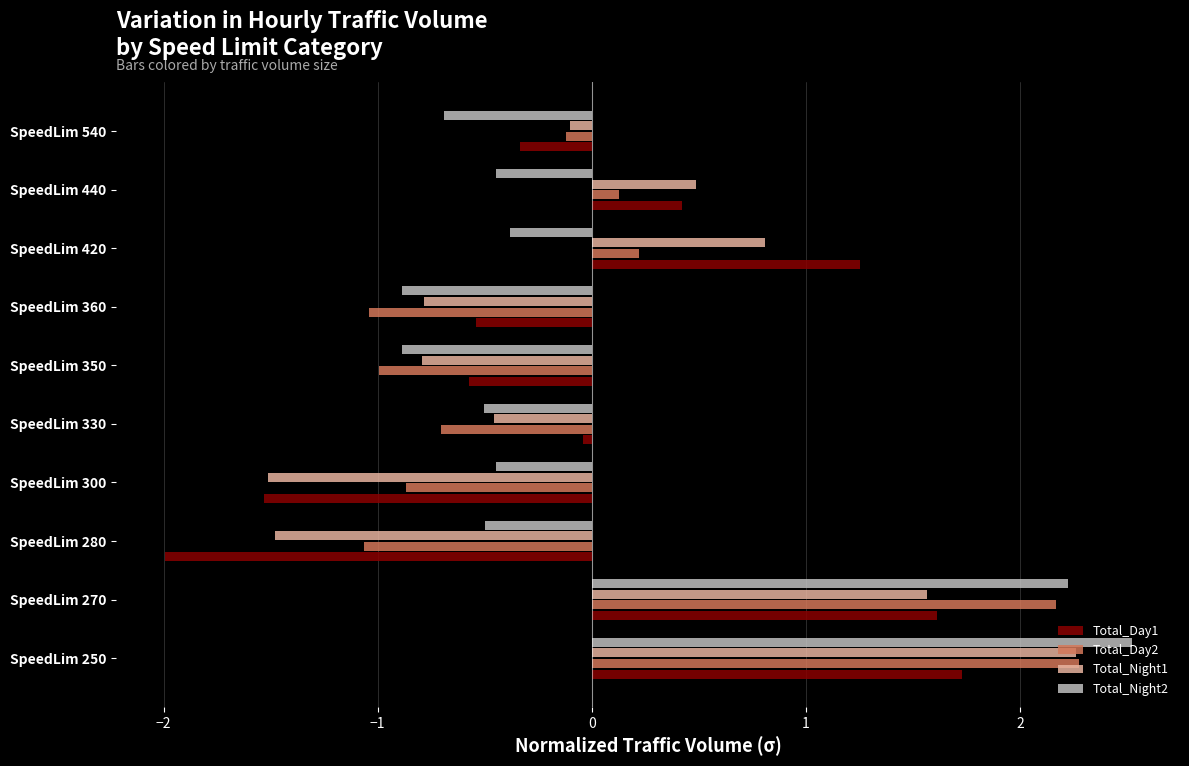

How many categories are shown in the chart?

10